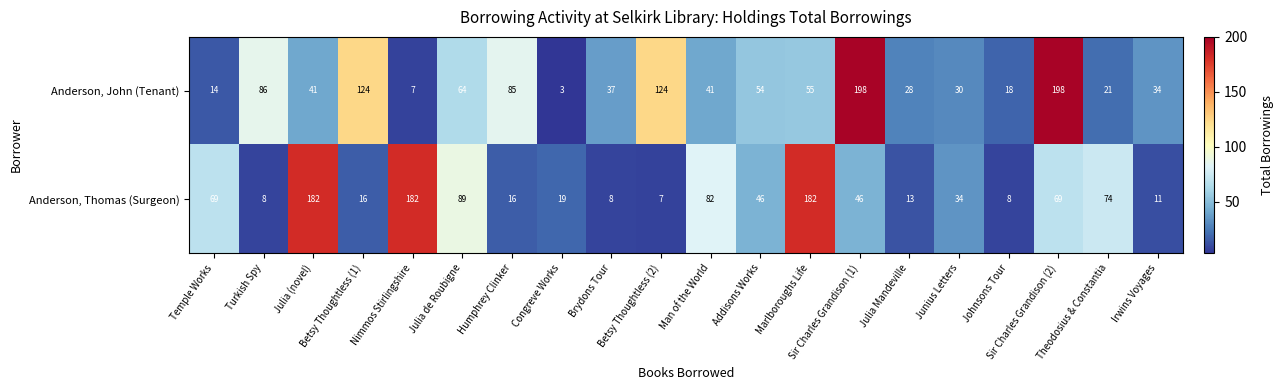

Which series has the largest total across all categories?

Anderson, John (Tenant)